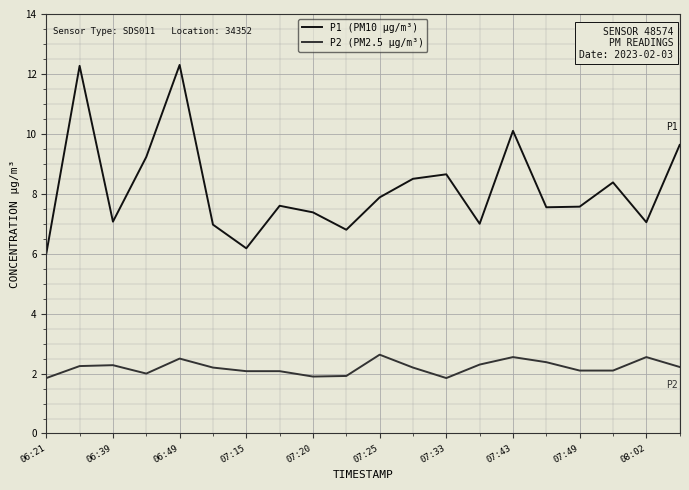

Does the chart have visible grid lines?

Yes